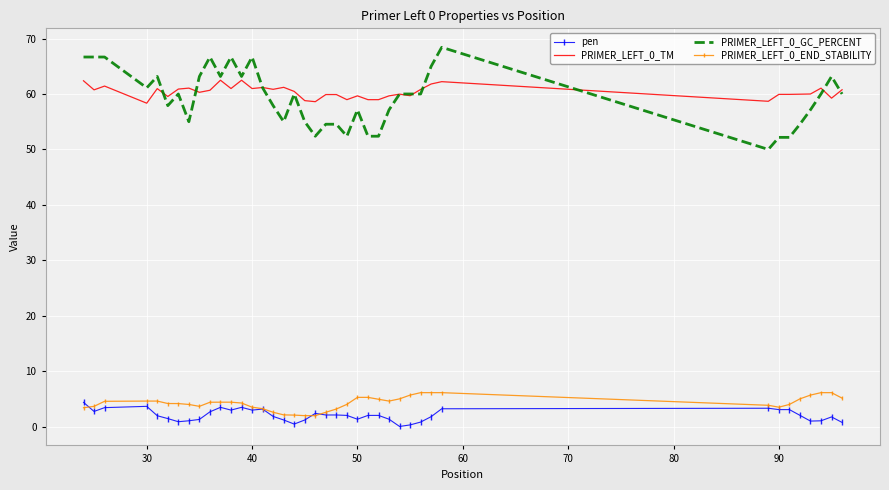

True or false: PRIMER_LEFT_0_GC_PERCENT and PRIMER_LEFT_0_END_STABILITY cross at least once.

False